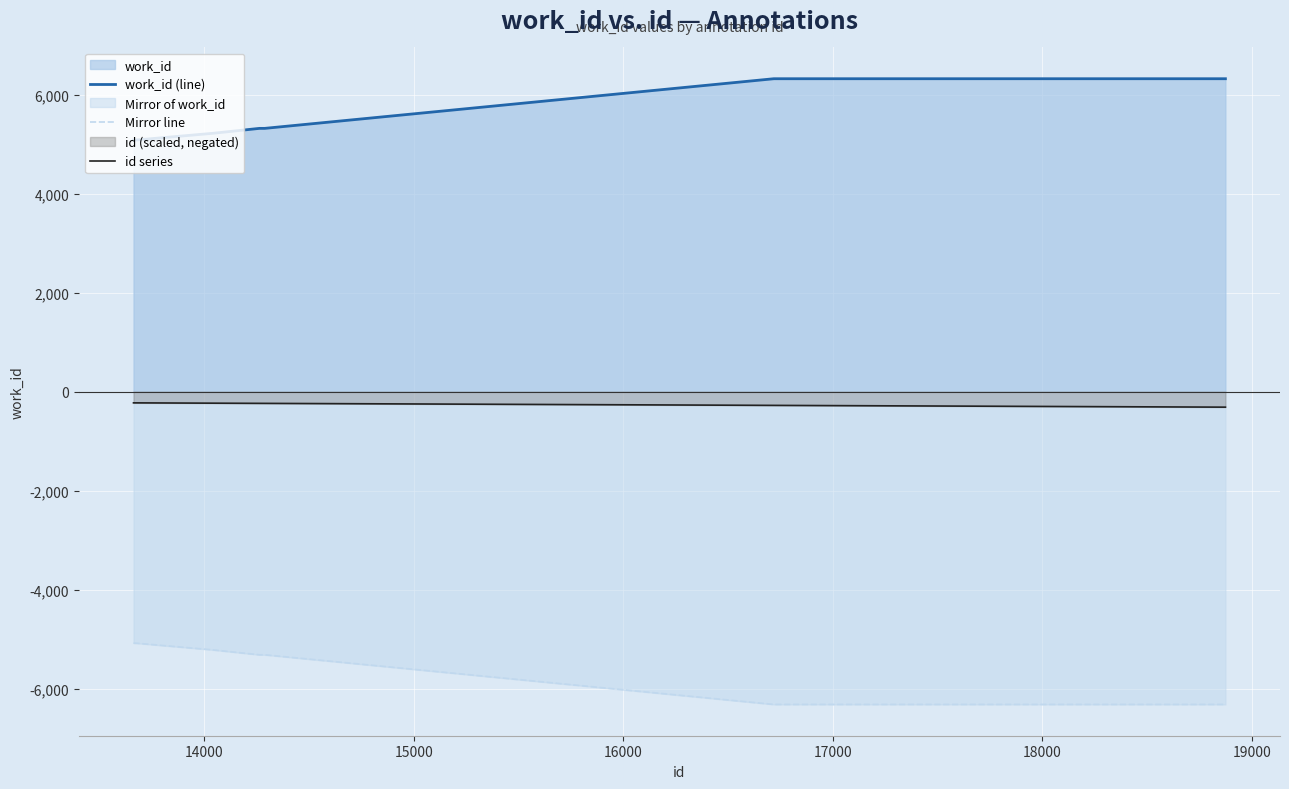

How many lines are shown in the chart?

3